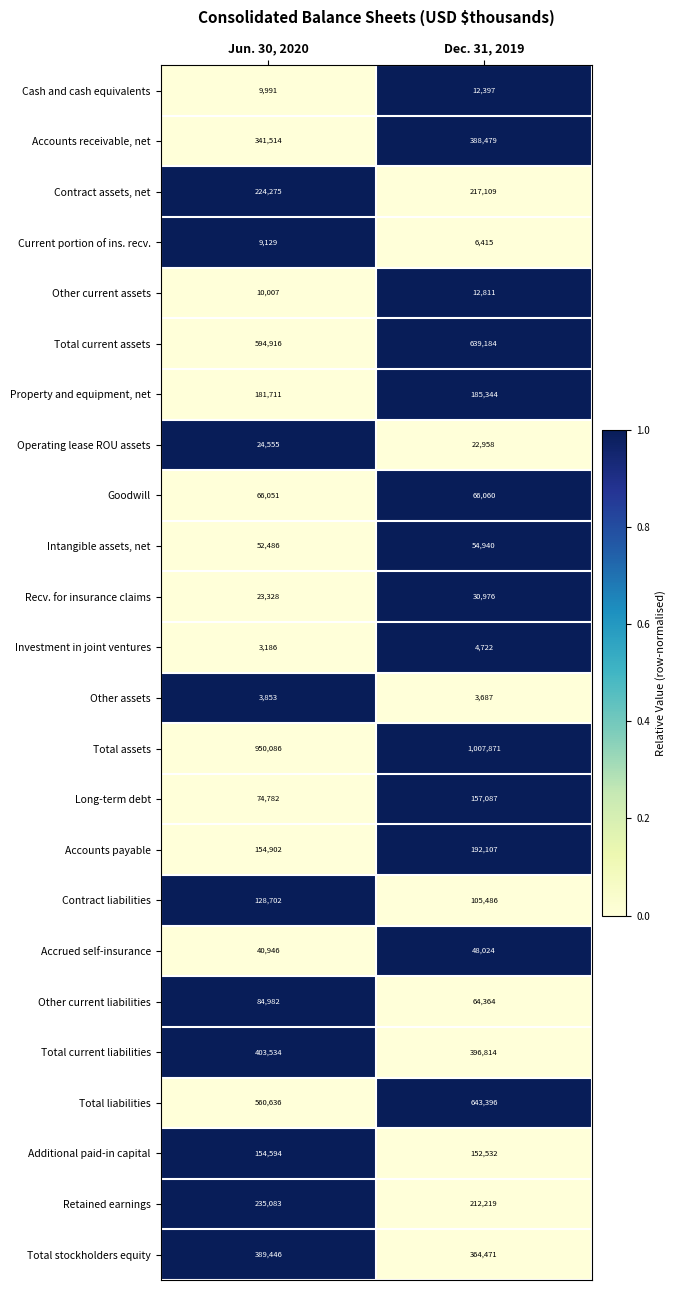

List the series in order of their peak value, lowest first.

Other assets, Investment in joint ventures, Current portion of ins. recv., Cash and cash equivalents, Other current assets, Operating lease ROU assets, Recv. for insurance claims, Accrued self-insurance, Intangible assets, net, Goodwill, Other current liabilities, Contract liabilities, Additional paid-in capital, Long-term debt, Property and equipment, net, Accounts payable, Contract assets, net, Retained earnings, Accounts receivable, net, Total stockholders equity, Total current liabilities, Total current assets, Total liabilities, Total assets